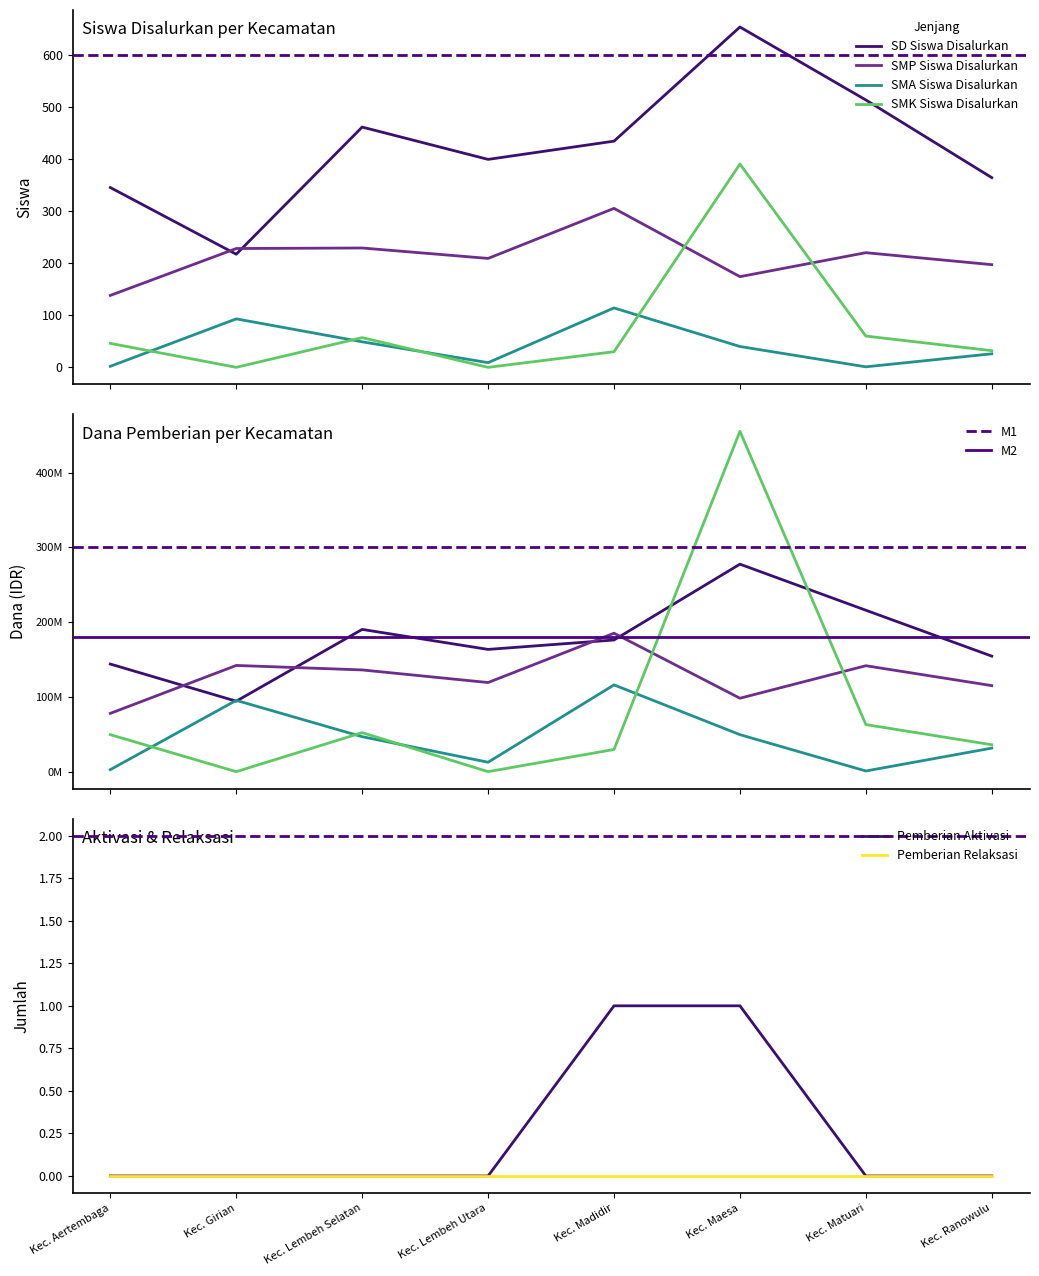

What position from the left is Kec. Girian?

2